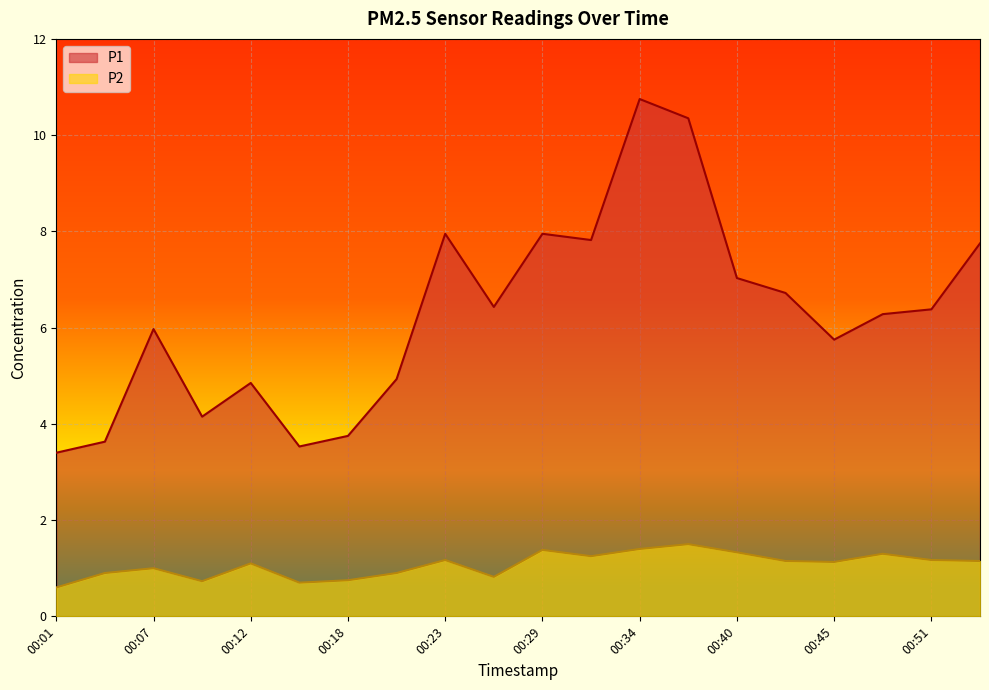

Is the value of P1 at 00:42 greater than the value of P2 at 00:07?

Yes